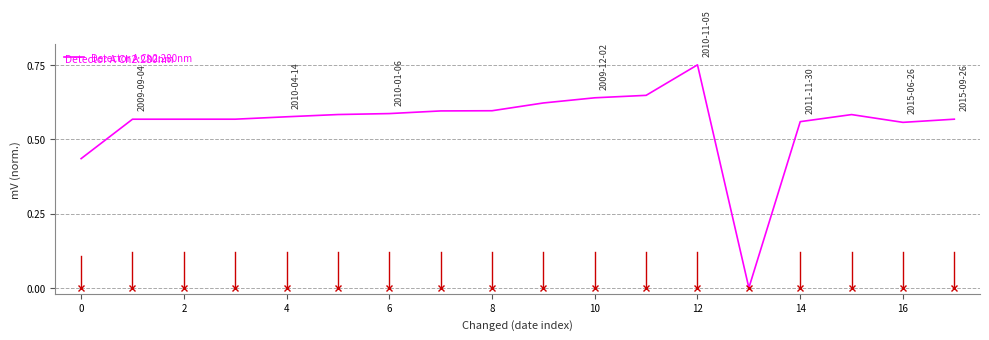

True or false: the data has more than 0 interior local peaks.

True